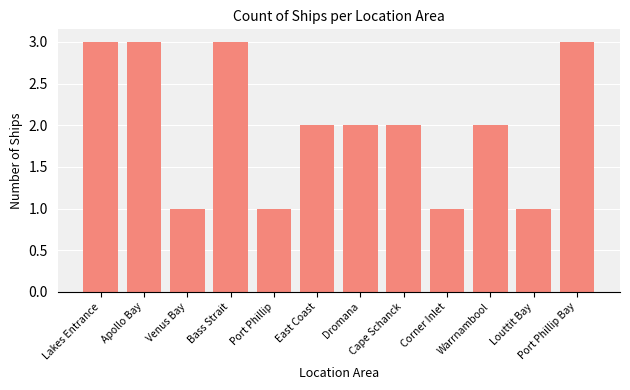

Reading left to right, extract all data points from this chart.

3	3	1	3	1	2	2	2	1	2	1	3